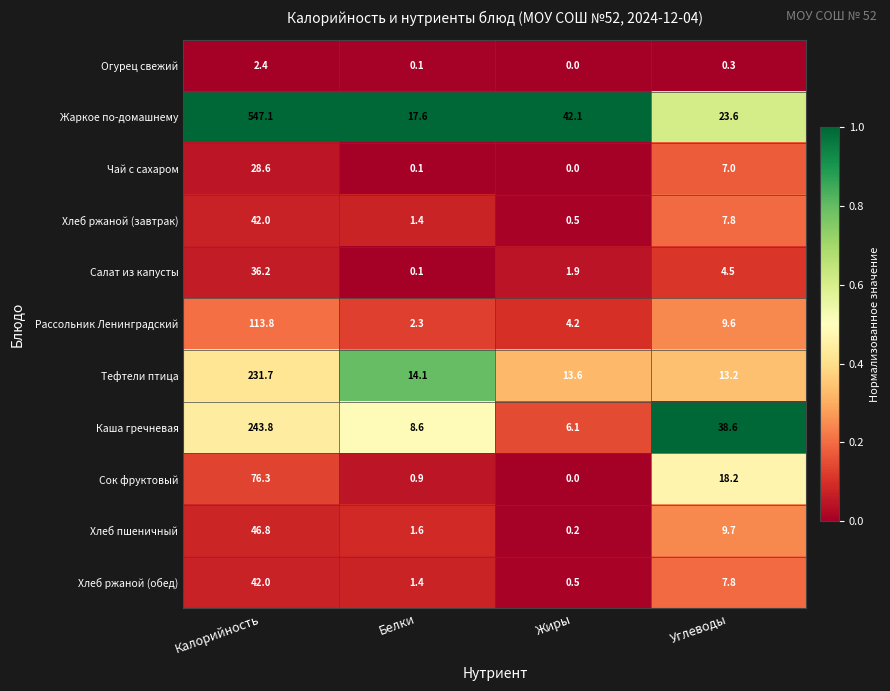

Which series changed the most between Калорийность and Углеводы?

Жаркое по-домашнему